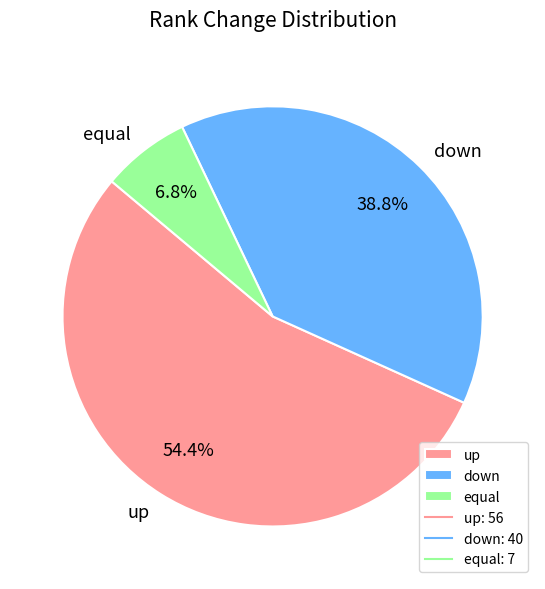

To the nearest percent, what is the difference between the down and up slice percentages?

16%